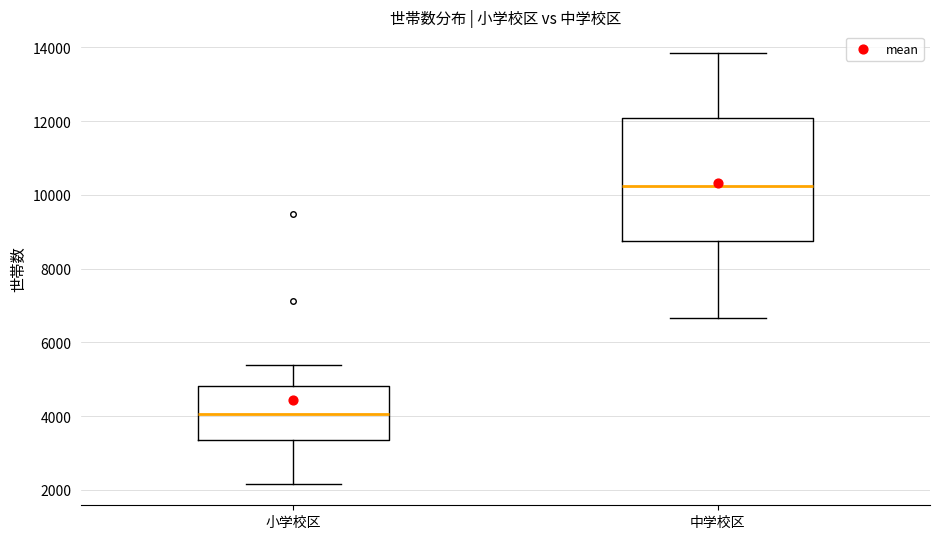

Which box's median line is the highest?

中学校区